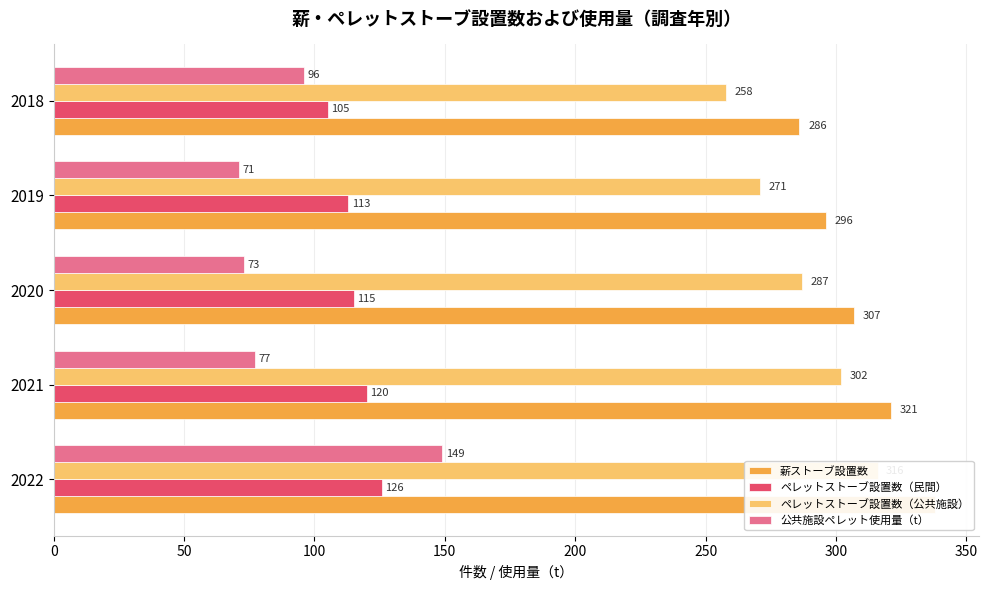

At how many categories does at least one series exceed 122?

5